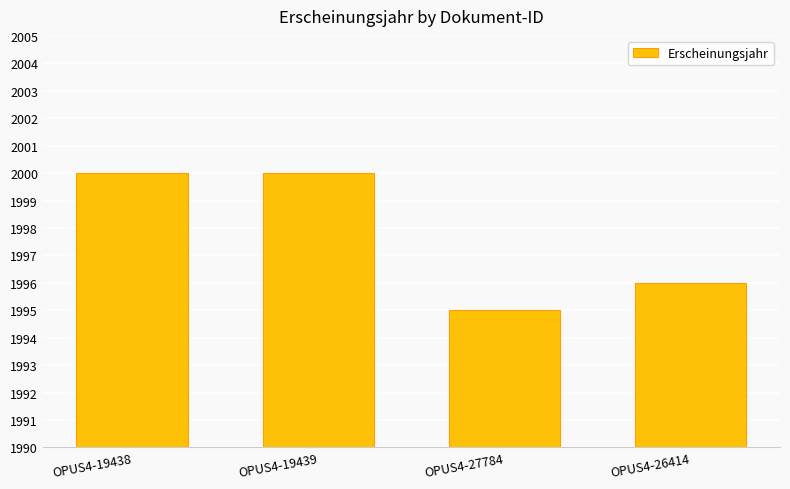

How many values are between 1996 and 2000?

3